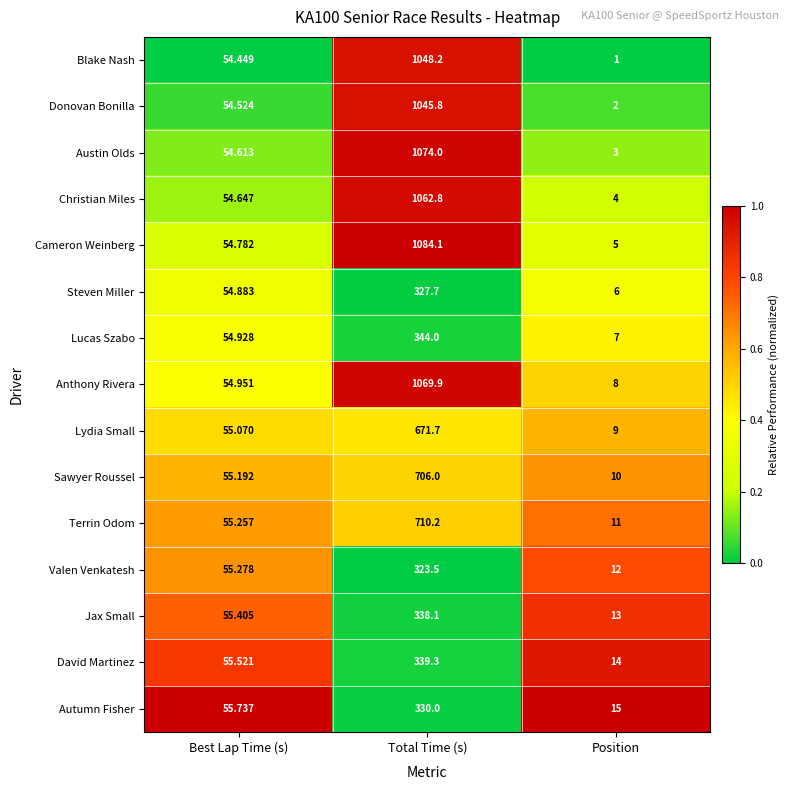

How many series are shown in this chart?

15